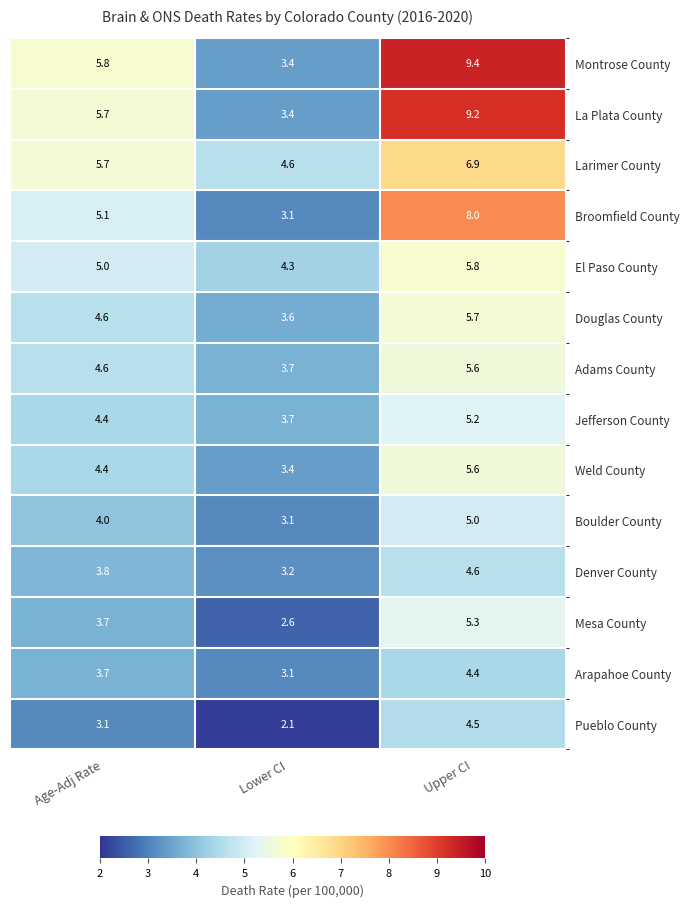

Which series has the largest range (max minus min)?

Montrose County